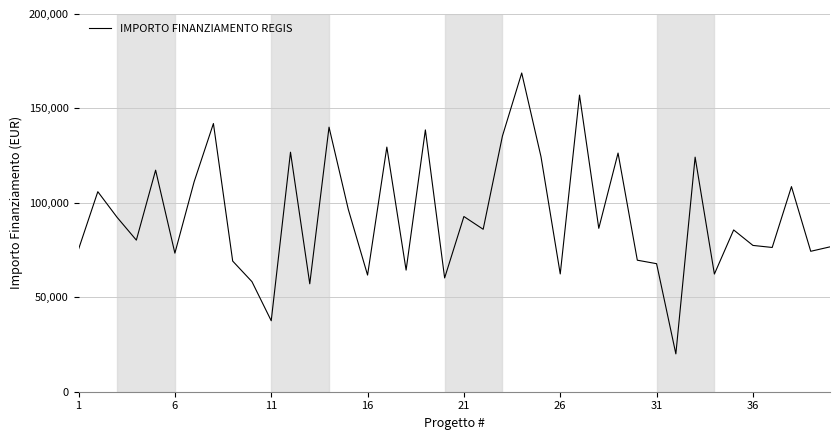

What is the difference between the maximum and minimum values?

148725.9